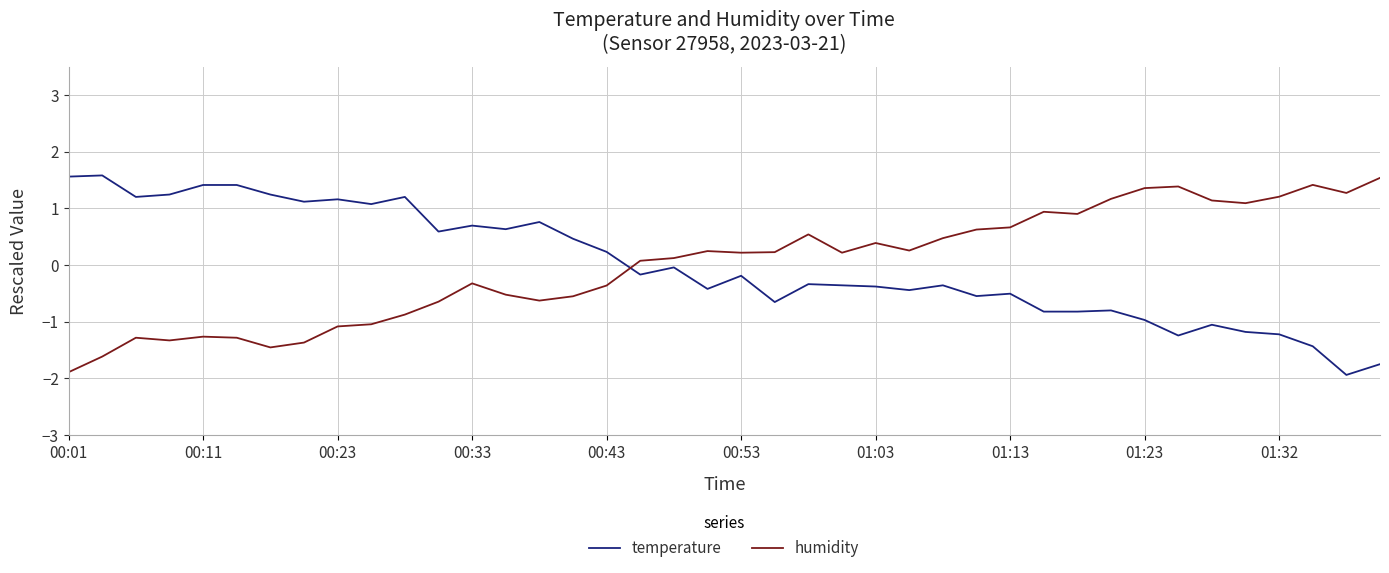

Does the chart display data point markers on the line(s)?

No